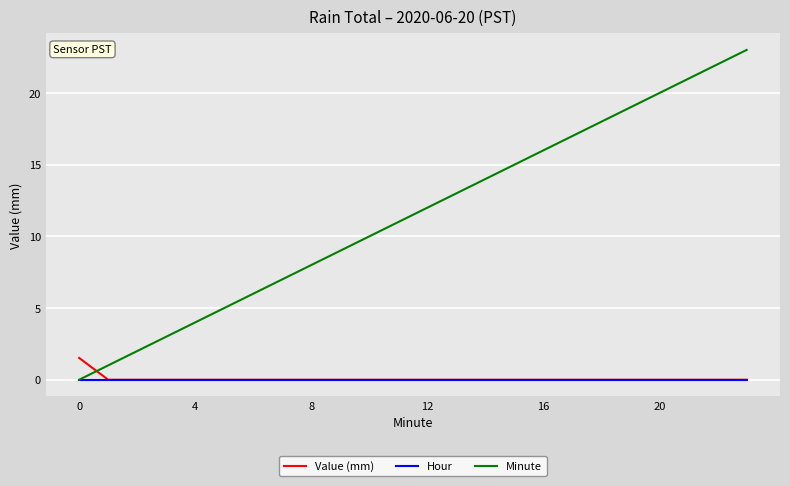

List the series in order of their peak value, highest first.

Minute, Value (mm), Hour